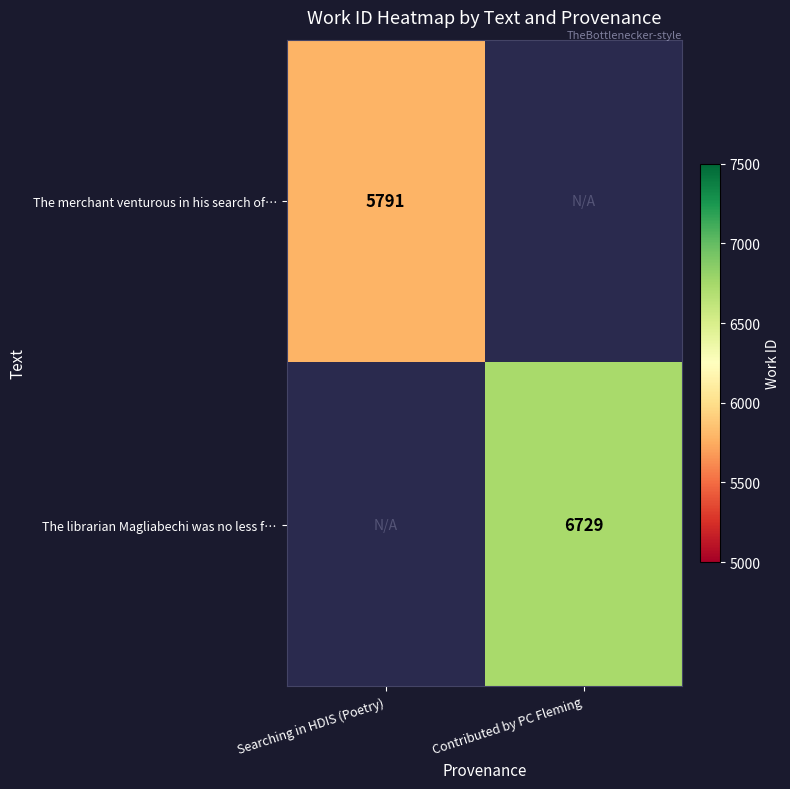

Is the value of The librarian Magliabechi was no less f… at Contributed by PC Fleming greater than the value of The merchant venturous in his search of… at Searching in HDIS (Poetry)?

Yes